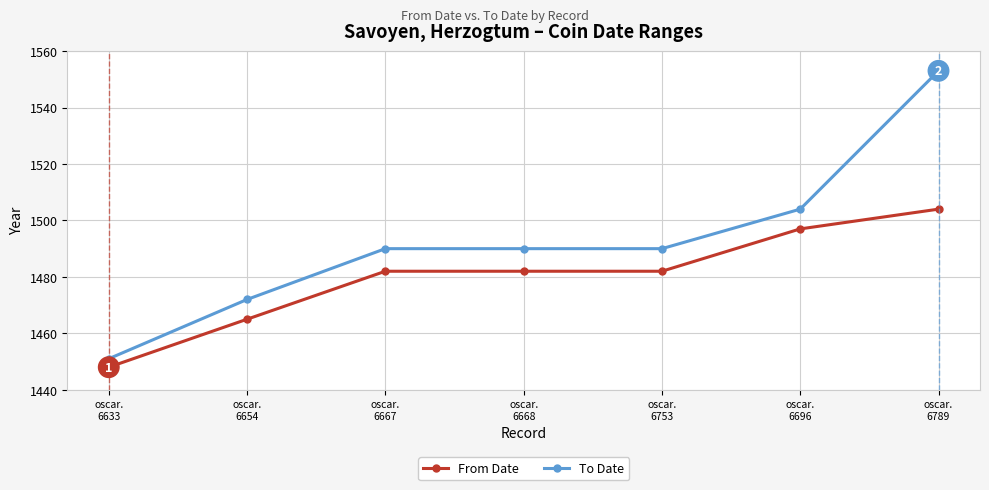

True or false: From Date and To Date intersect in this chart.

False